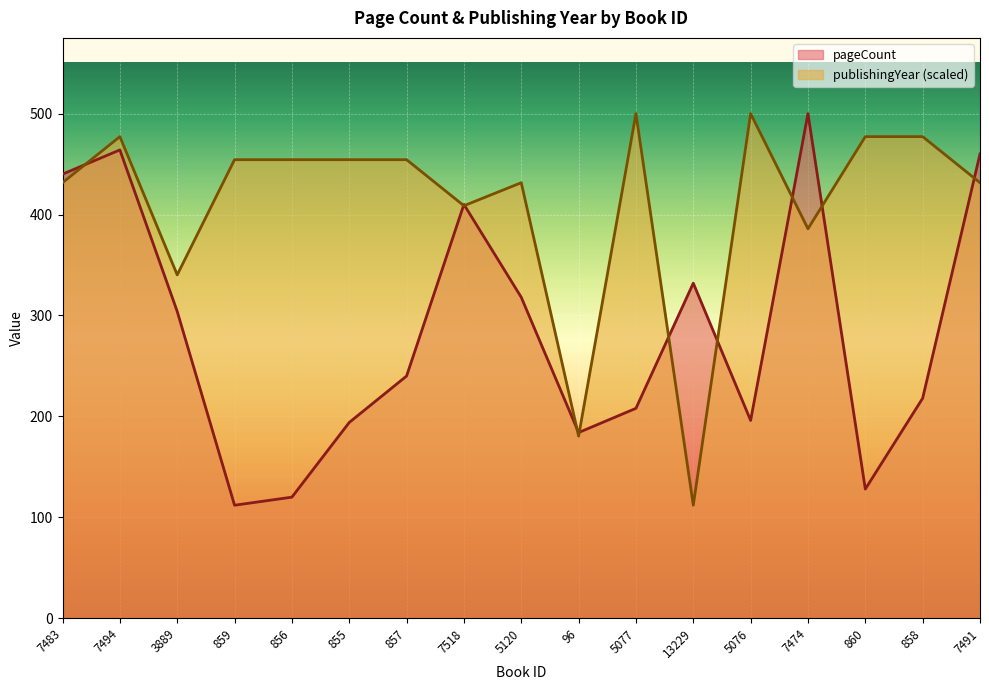

The publishingYear series shows 597.2 at 7518. True or false?

False